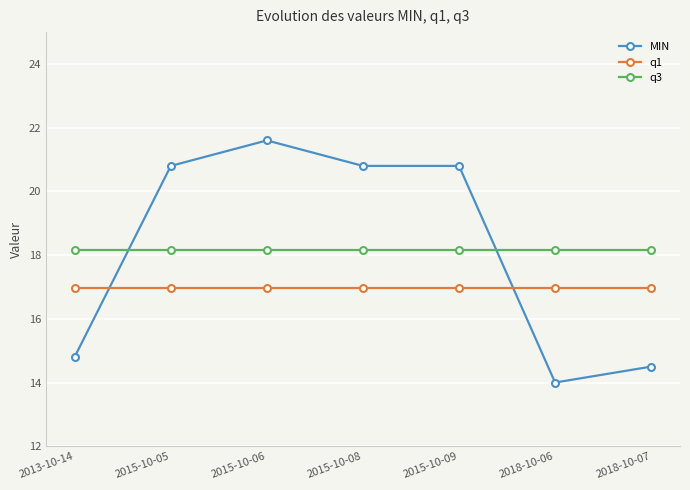

Does the chart display data point markers on the line(s)?

Yes